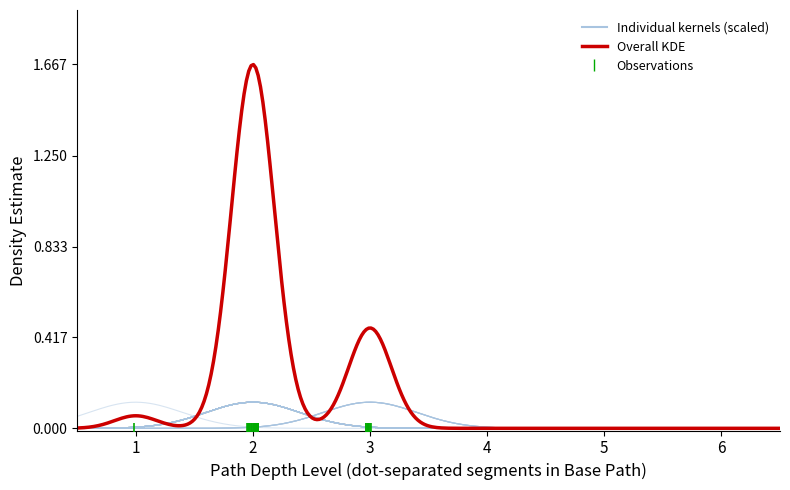

The value at 26 is 2. True or false?

False